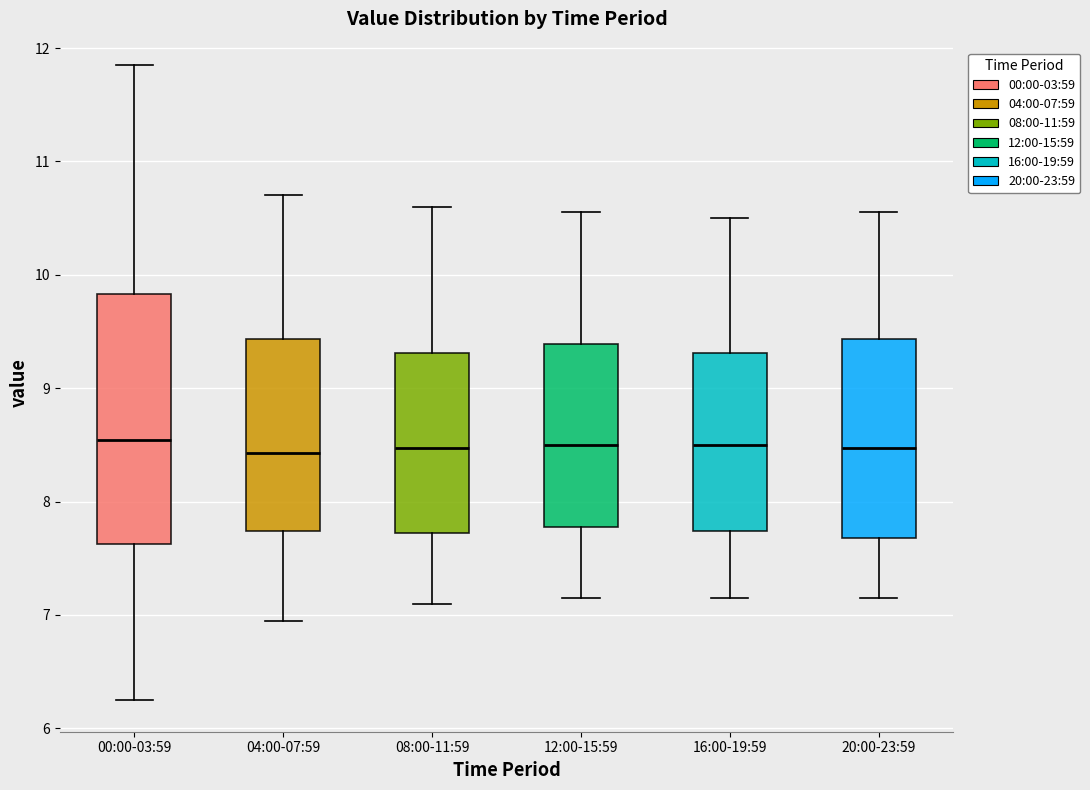

Reading left to right, transcribe this box plot: for each box, give where its median line is, the range the box spans, and where its two whiskers end, as read against the y-axis. The values are not printed on the chart, so give them approximately, as read against the axis.

00:00-03:59: median 8.5, box 7.6 to 9.8, whiskers 6.3 to 11.9
04:00-07:59: median 8.4, box 7.7 to 9.4, whiskers 7.0 to 10.7
08:00-11:59: median 8.5, box 7.7 to 9.3, whiskers 7.1 to 10.6
12:00-15:59: median 8.5, box 7.8 to 9.4, whiskers 7.2 to 10.6
16:00-19:59: median 8.5, box 7.7 to 9.3, whiskers 7.2 to 10.5
20:00-23:59: median 8.5, box 7.7 to 9.4, whiskers 7.2 to 10.6